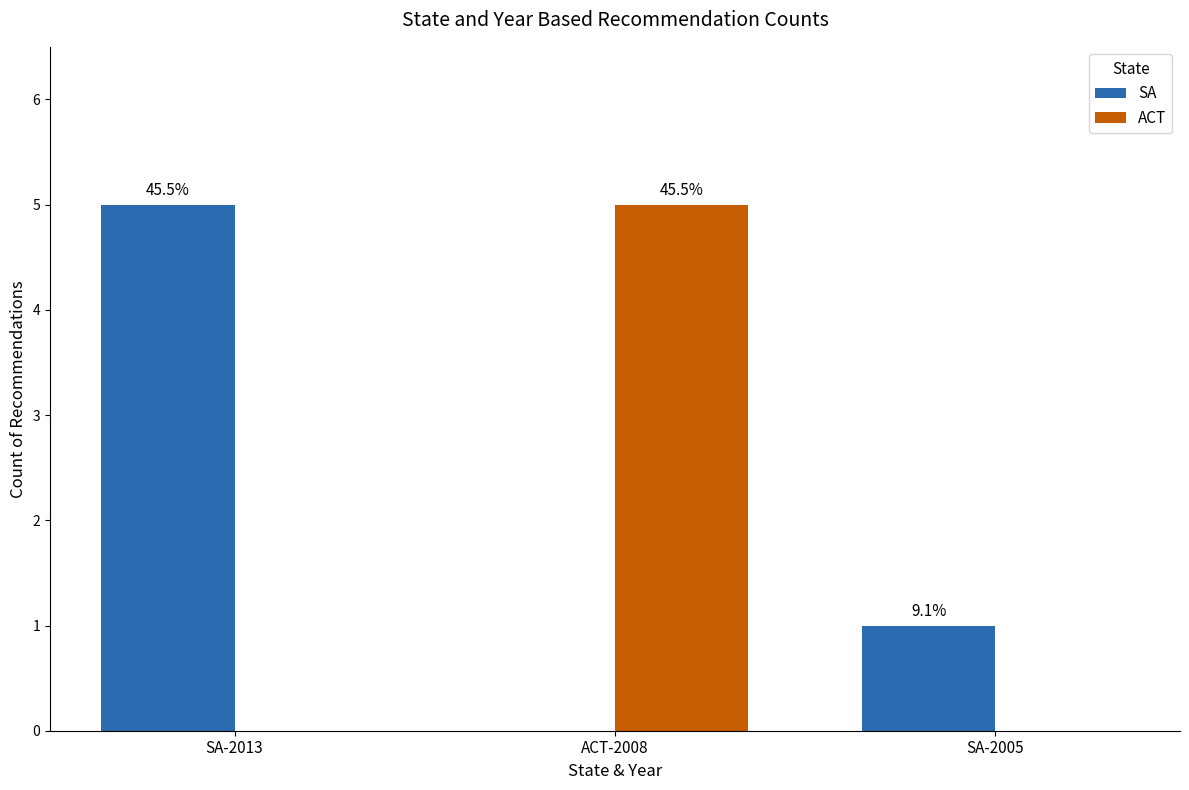

Are the bars horizontal?

No